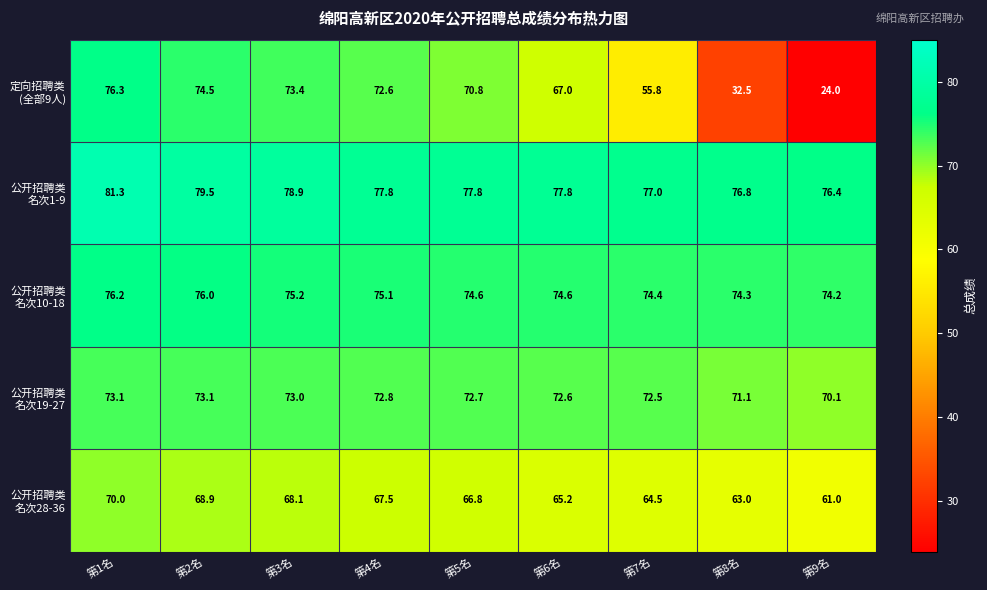

At which category is the sum across all series the highest?

第1名